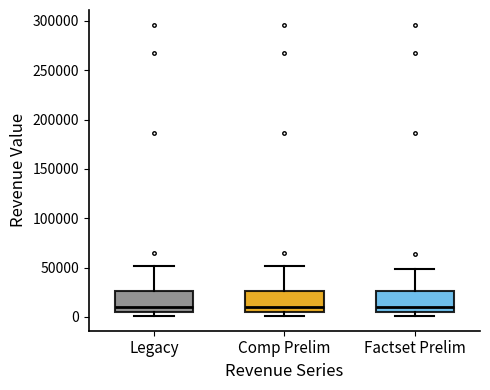

Reading left to right, read every box against the y-axis: the position of its median line, the range the box covers, and the ends of its whiskers. The values are not printed on the chart, so give them approximately, as read against the axis.

Legacy: median 10000, box 5000 to 25000, whiskers 0 to 50000
Comp Prelim: median 10000, box 5000 to 25000, whiskers 0 to 50000
Factset Prelim: median 10000, box 5000 to 25000, whiskers 0 to 50000